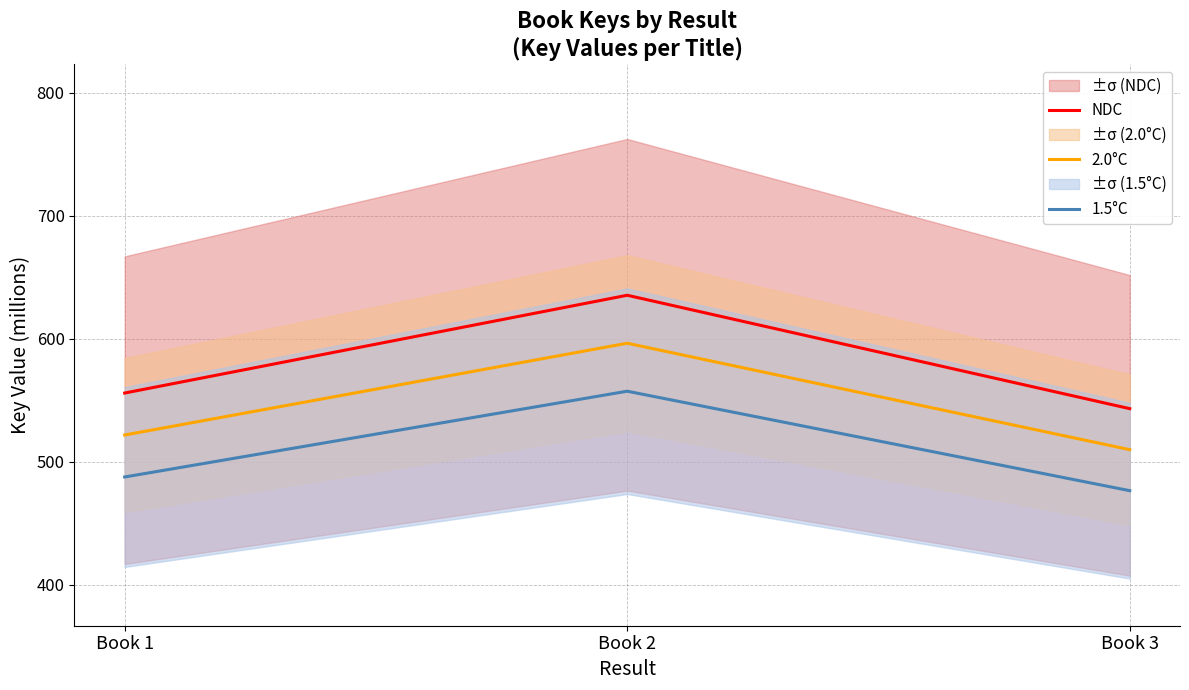

How many lines are shown in the chart?

3